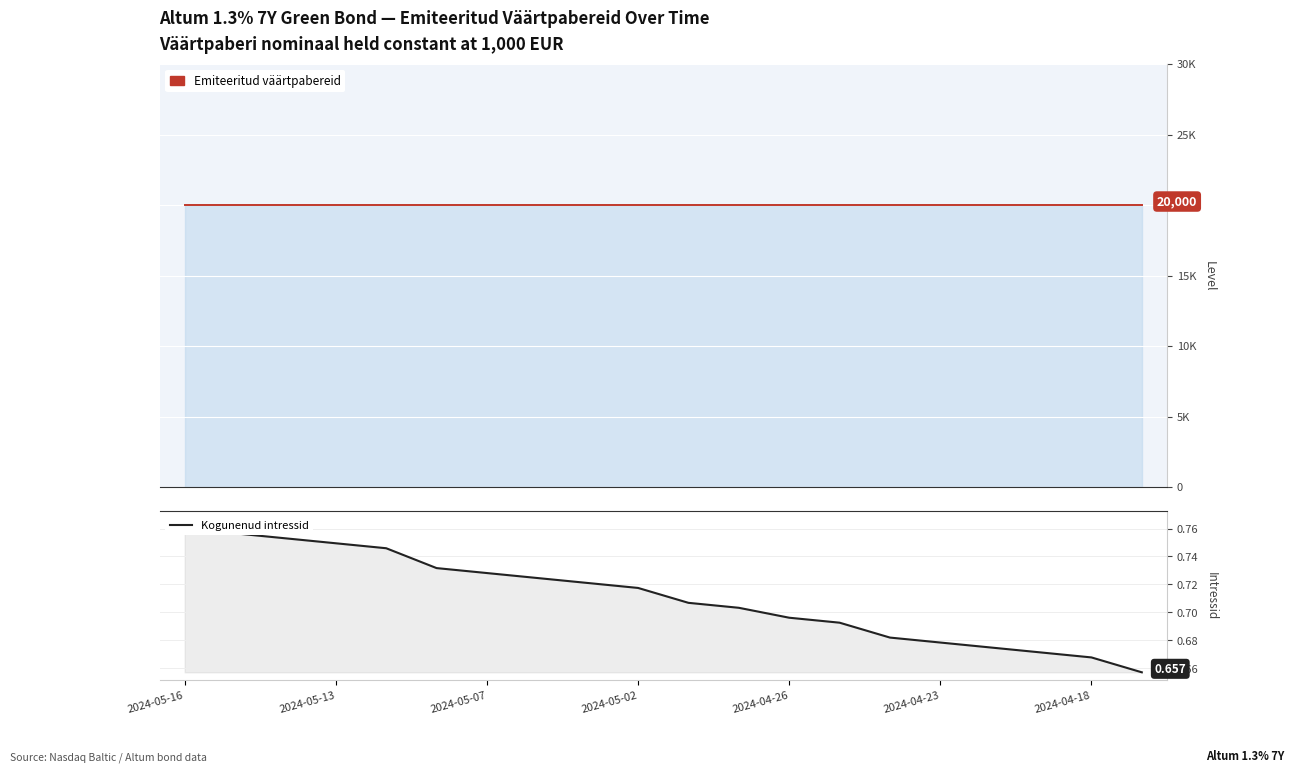

What is the average value?

0.7